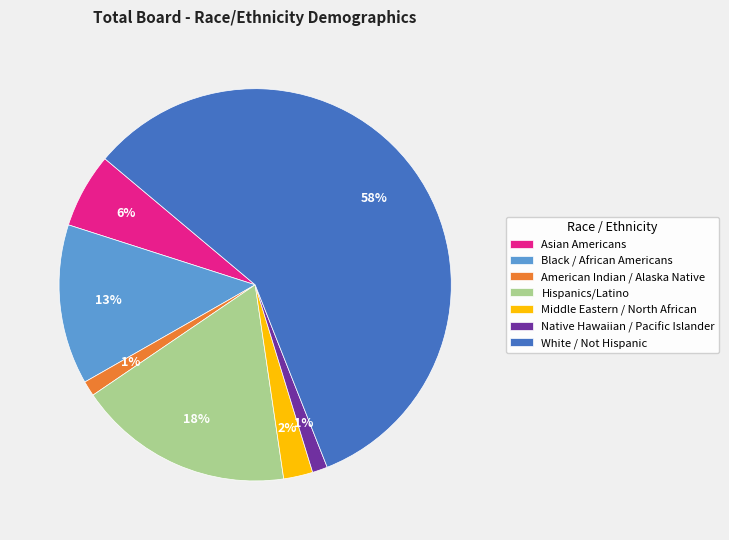

Is Black / African Americans the majority of the pie?

No